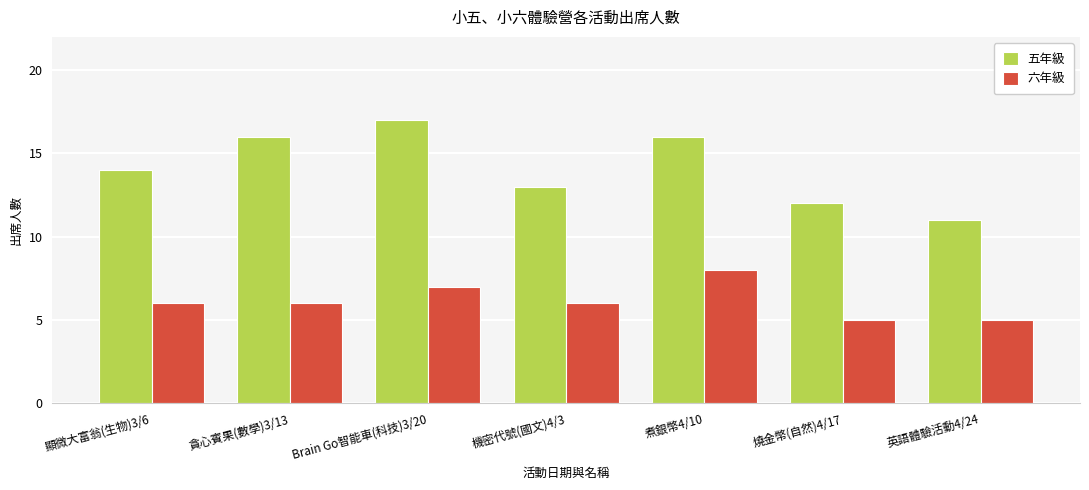

Reading left to right, list all the values displayed in this chart.

五年級: 顯微大富翁(生物)3/6=14	貪心賓果(數學)3/13=16	Brain Go智能車(科技)3/20=17	機密代號(國文)4/3=13	煮銀幣4/10=16	燒金幣(自然)4/17=12	英語體驗活動4/24=11
六年級: 顯微大富翁(生物)3/6=6	貪心賓果(數學)3/13=6	Brain Go智能車(科技)3/20=7	機密代號(國文)4/3=6	煮銀幣4/10=8	燒金幣(自然)4/17=5	英語體驗活動4/24=5